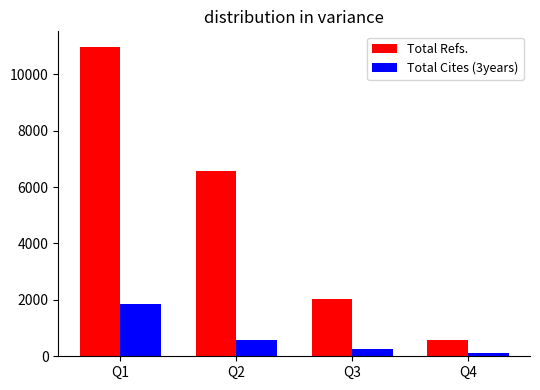

What is the total value across all series at Q3?

2272